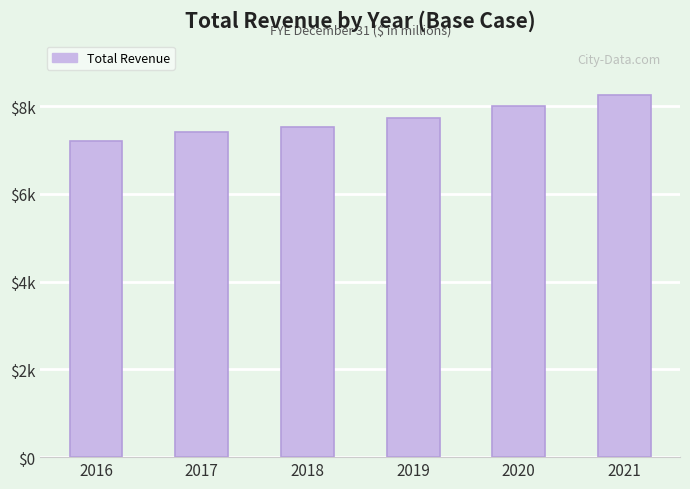

List the labels in order of value, largest first.

2021, 2020, 2019, 2018, 2017, 2016